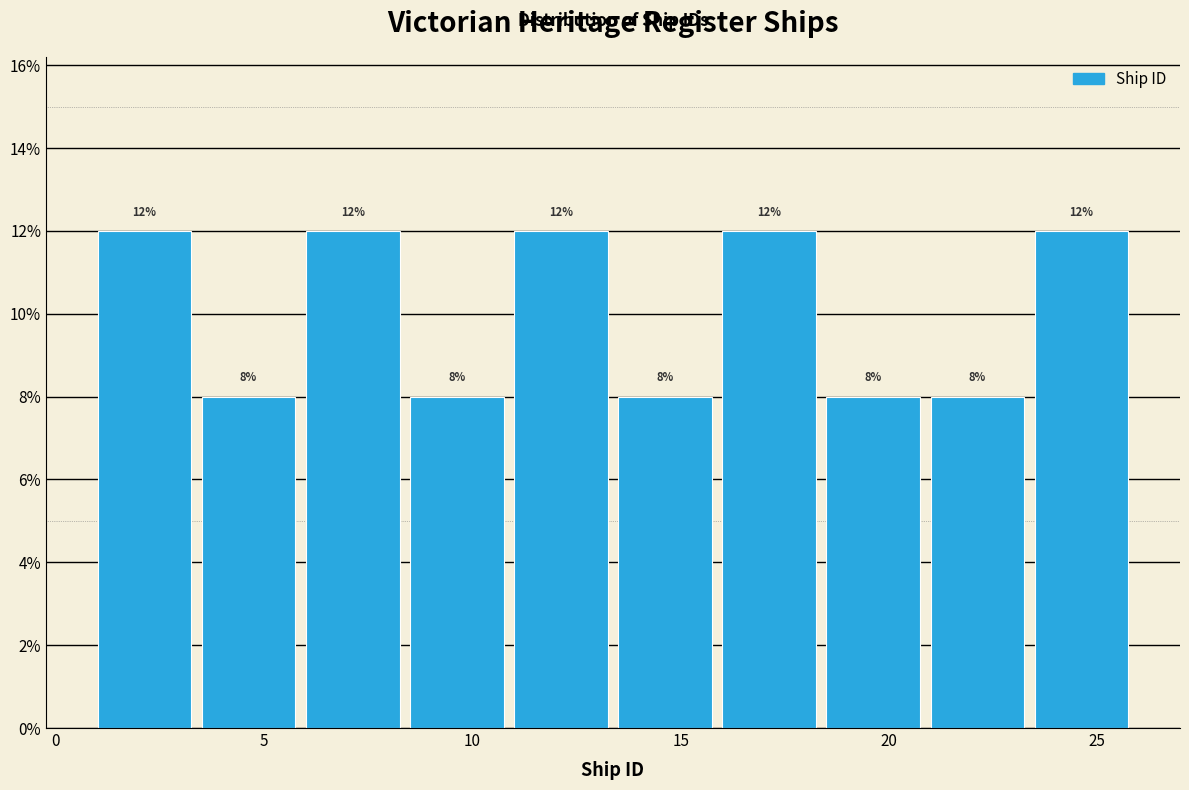

Reading left to right, list every bar in this chart as the range it spans on the x-axis followed by its height.

1.0 to 3.5: 12
3.5 to 6.0: 8
6.0 to 8.5: 12
8.5 to 11.0: 8
11.0 to 13.5: 12
13.5 to 16.0: 8
16.0 to 18.5: 12
18.5 to 21.0: 8
21.0 to 23.5: 8
23.5 to 26.0: 12